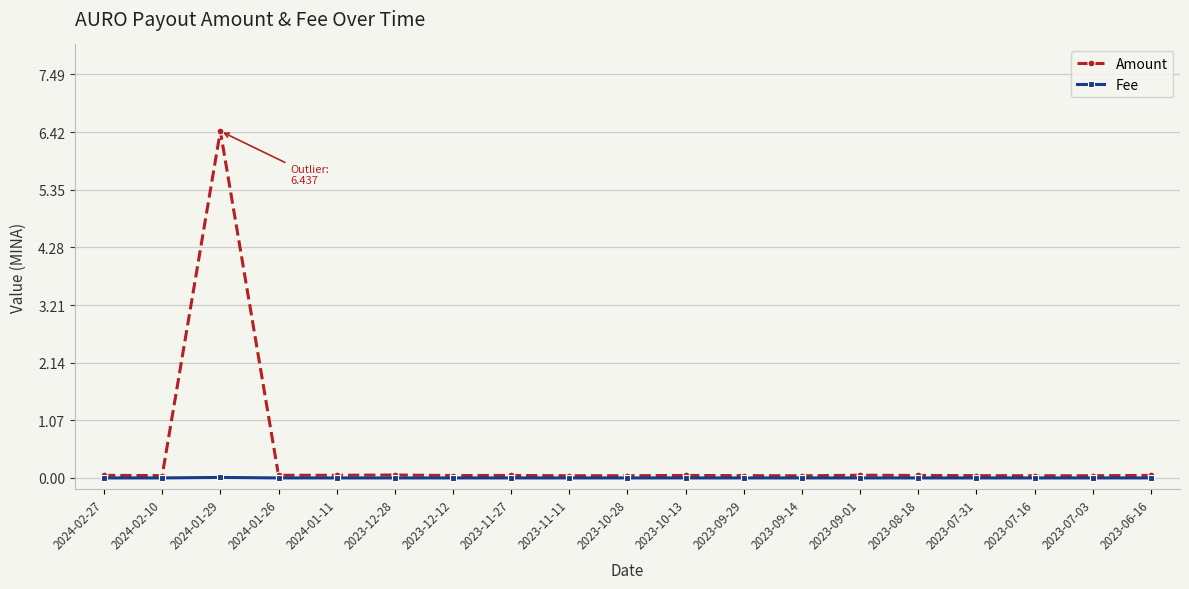

At which category is the sum across all series the highest?

2024-01-29